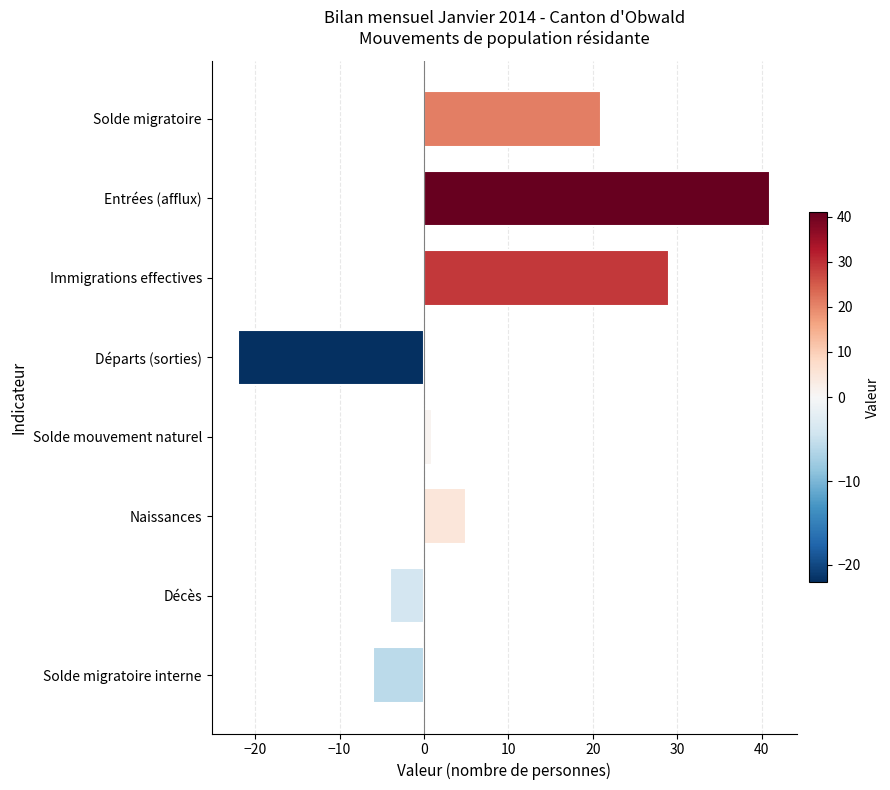

The value at Immigrations effectives is 40. True or false?

False